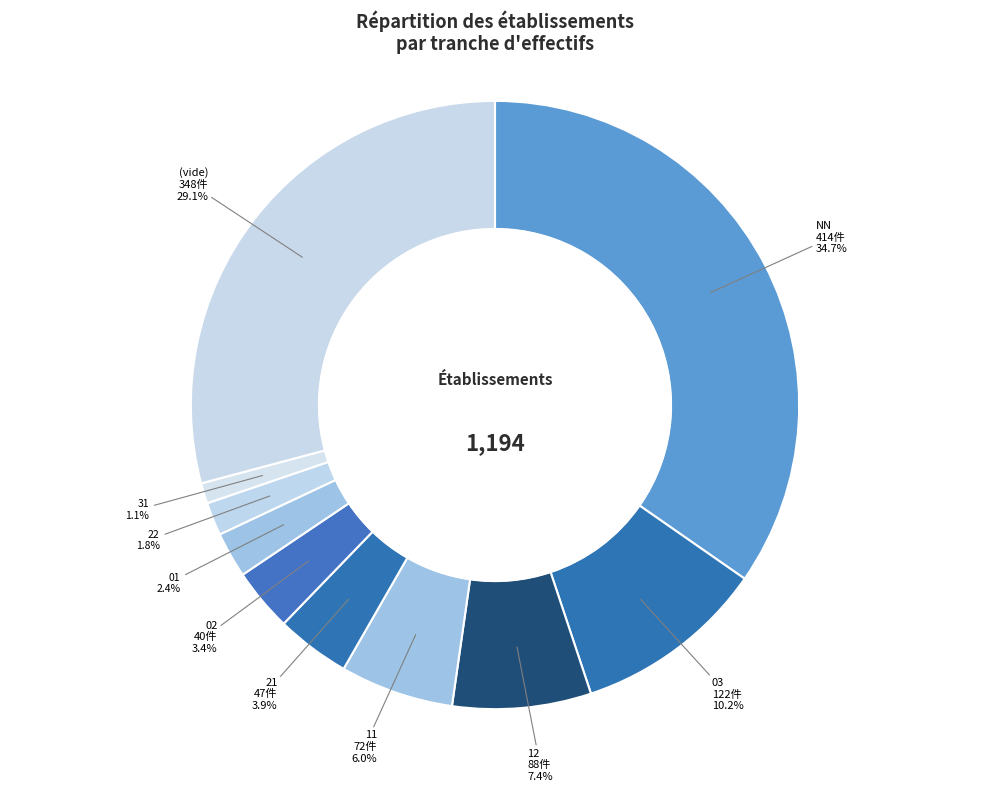

Count the number of slices in the pie.

10